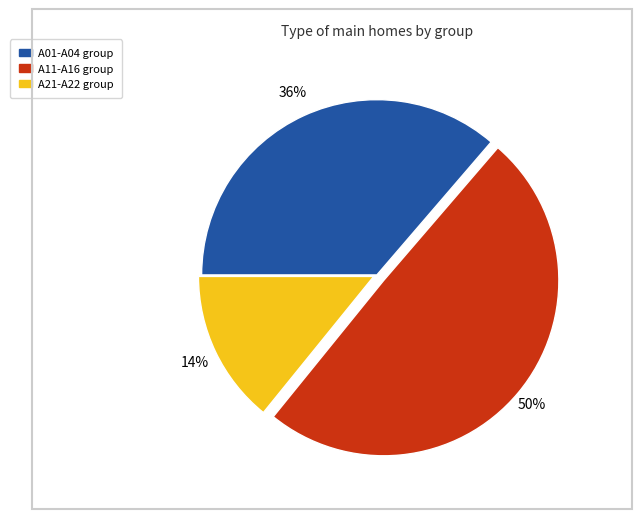

Is there any slice that represents more than half of the pie?

No